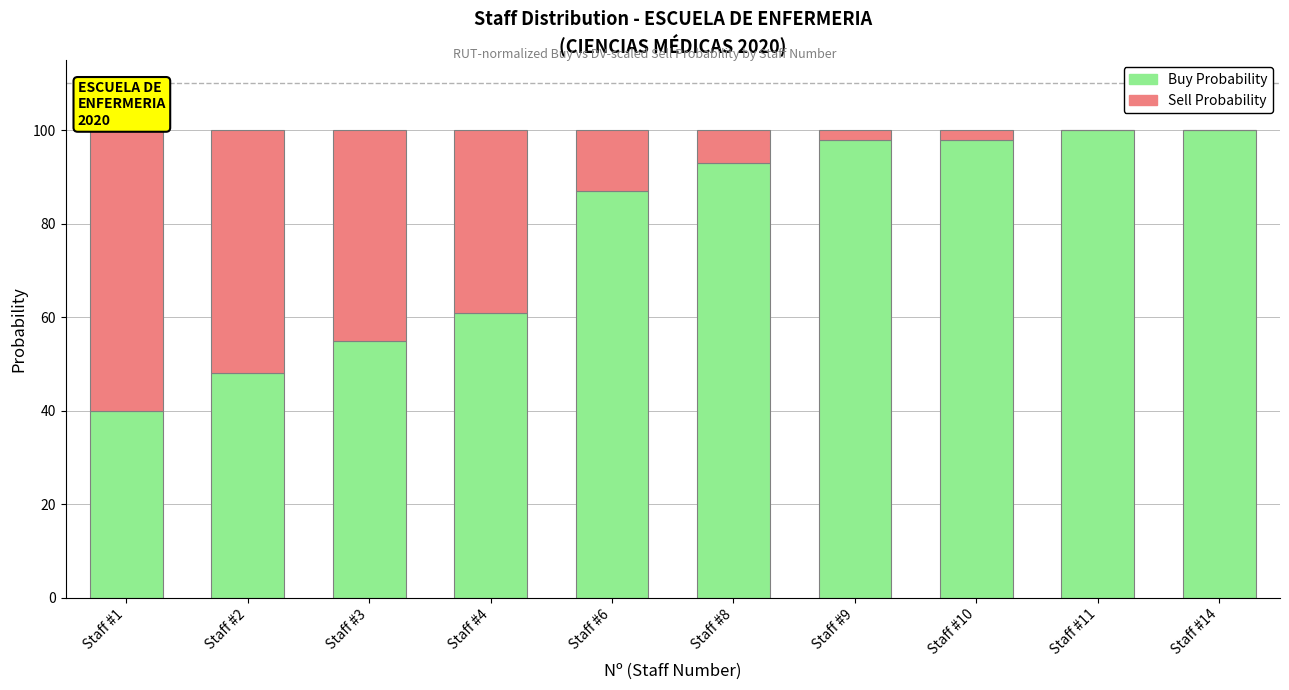

Reading right to left, list the values for the Buy Probability series.

Staff #14=100	Staff #11=100	Staff #10=98	Staff #9=98	Staff #8=93	Staff #6=87	Staff #4=61	Staff #3=55	Staff #2=48	Staff #1=40